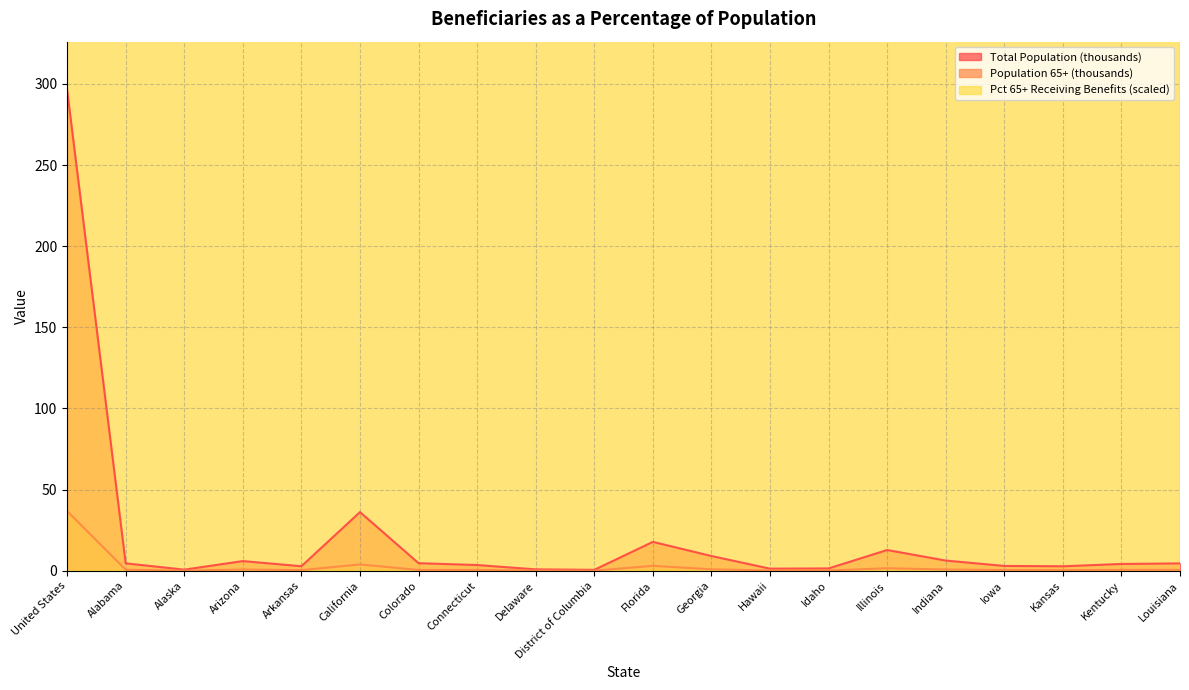

Is it true that Population 65+ (thousands) equals 0.2 at Indiana?

False